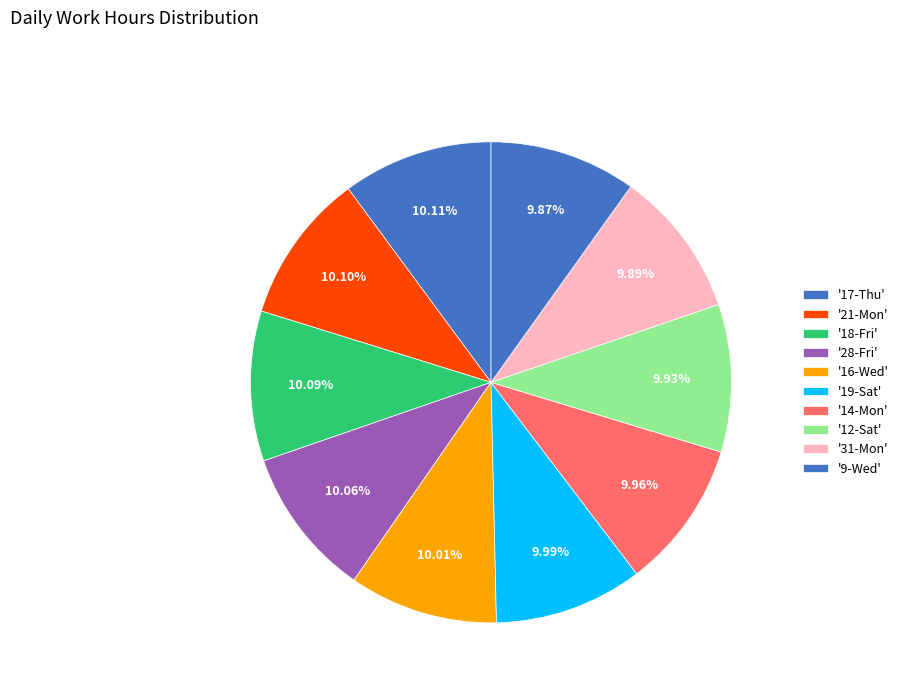

Count the number of slices in the pie.

10